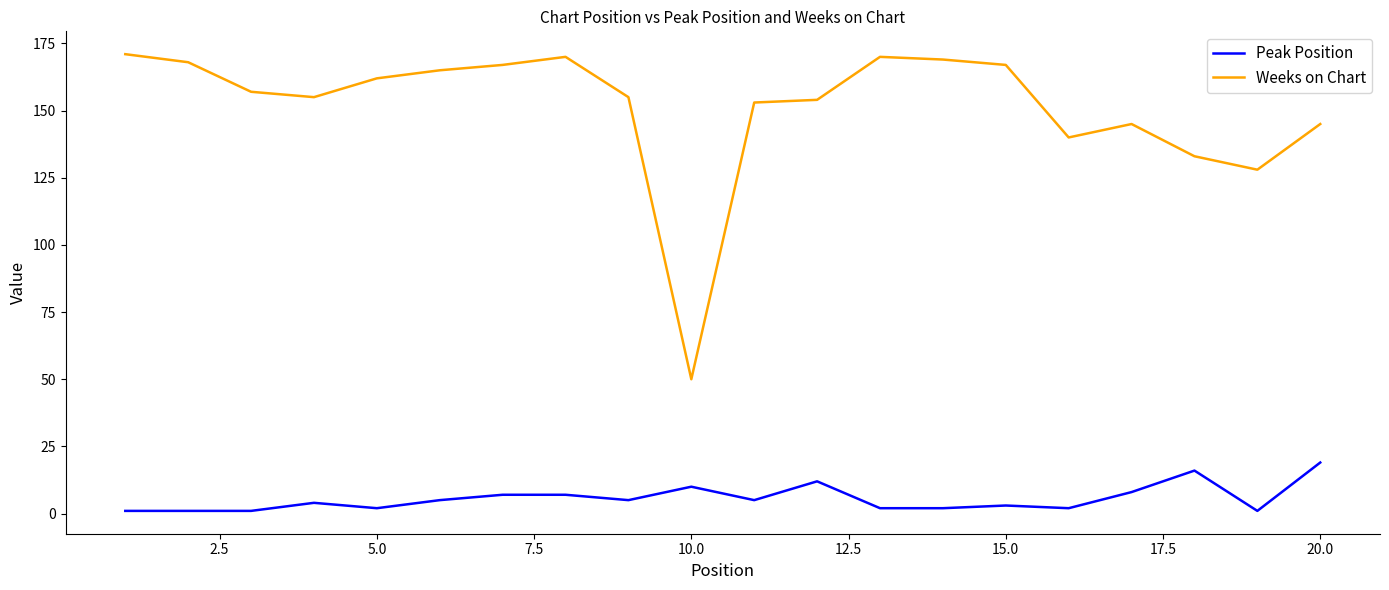

What is the difference between the maximum and minimum values in the Weeks on Chart series?

121